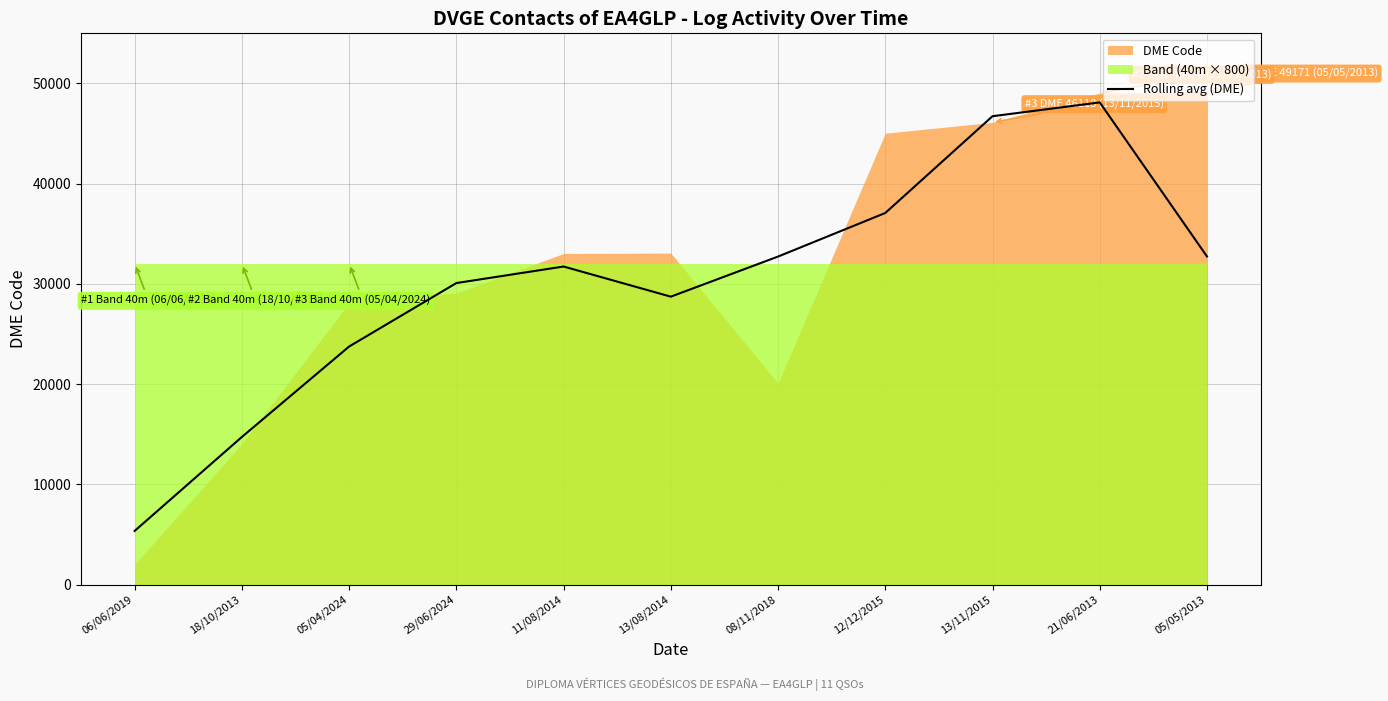

What is the maximum value for Rolling avg (DME)?

48108.3